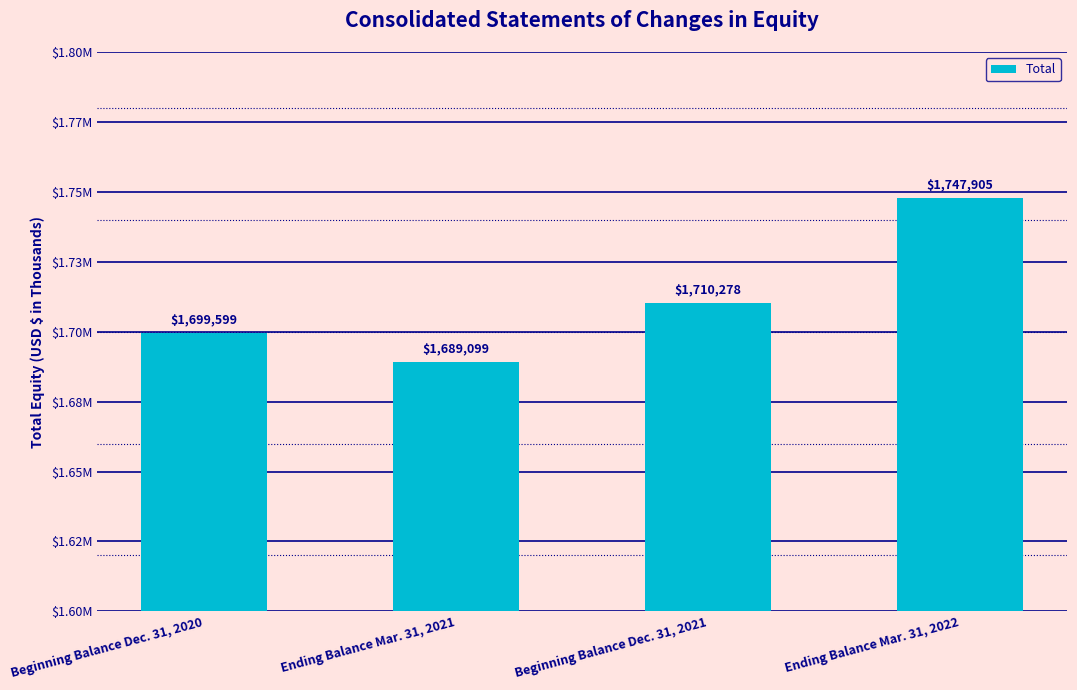

What is the difference between the maximum and minimum values?

58806